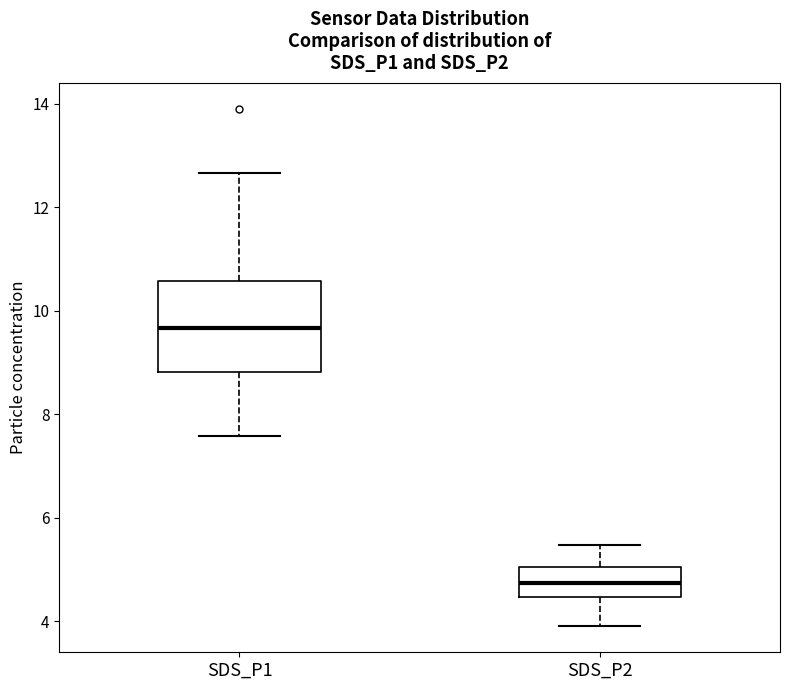

Reading left to right, transcribe this box plot: for each box, give where its median line is, the range the box spans, and where its two whiskers end, as read against the y-axis. The values are not printed on the chart, so give them approximately, as read against the axis.

SDS_P1: median 9.6, box 8.8 to 10.6, whiskers 7.6 to 12.6
SDS_P2: median 4.8, box 4.4 to 5.0, whiskers 4.0 to 5.4